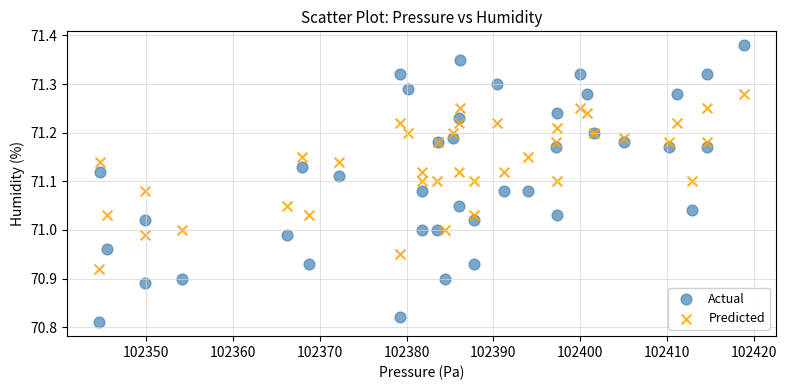

Which series reaches the maximum Y coordinate?

Actual